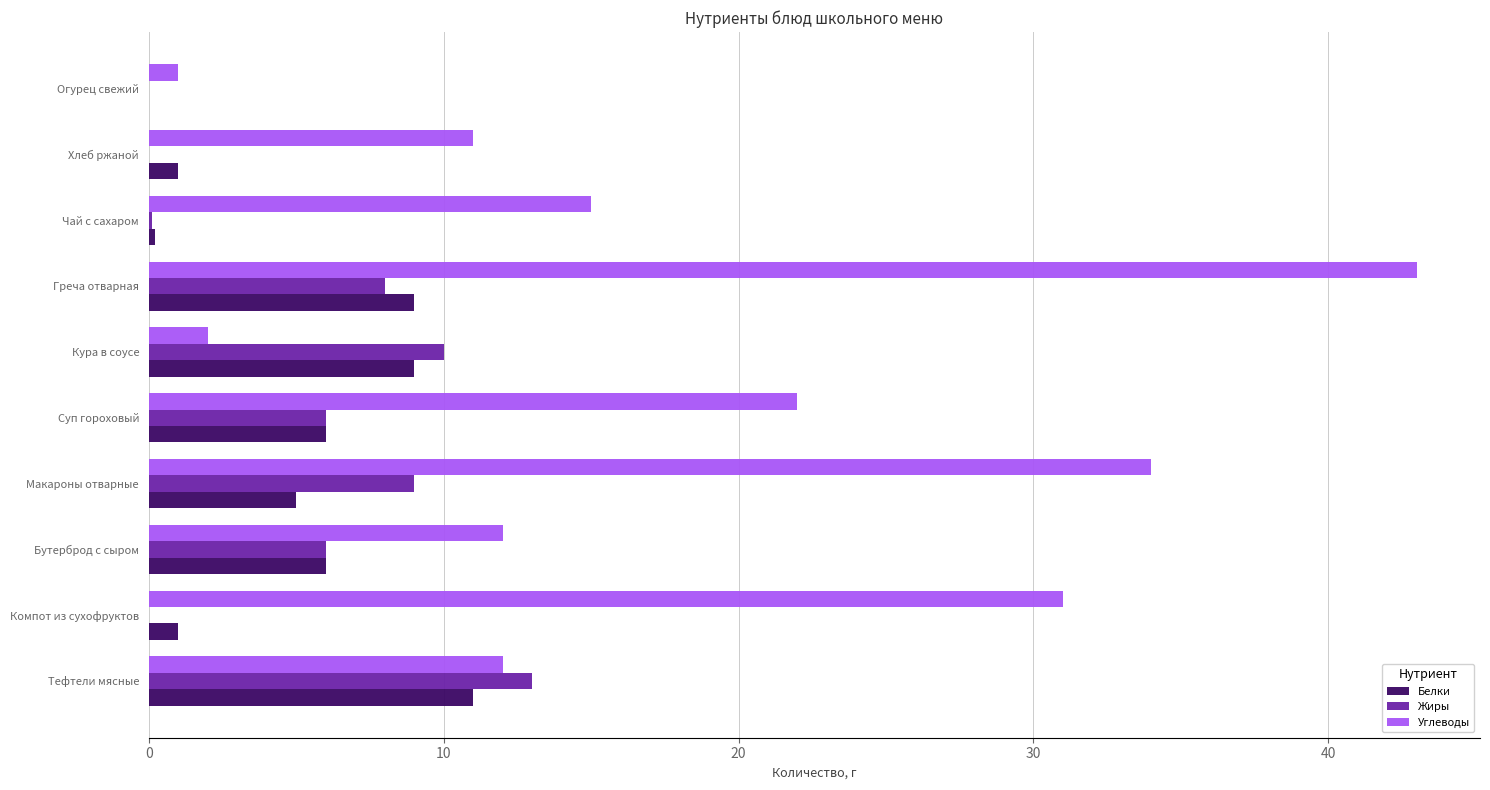

Between Тефтели мясные and Хлеб ржаной, which series saw the biggest shift?

Жиры